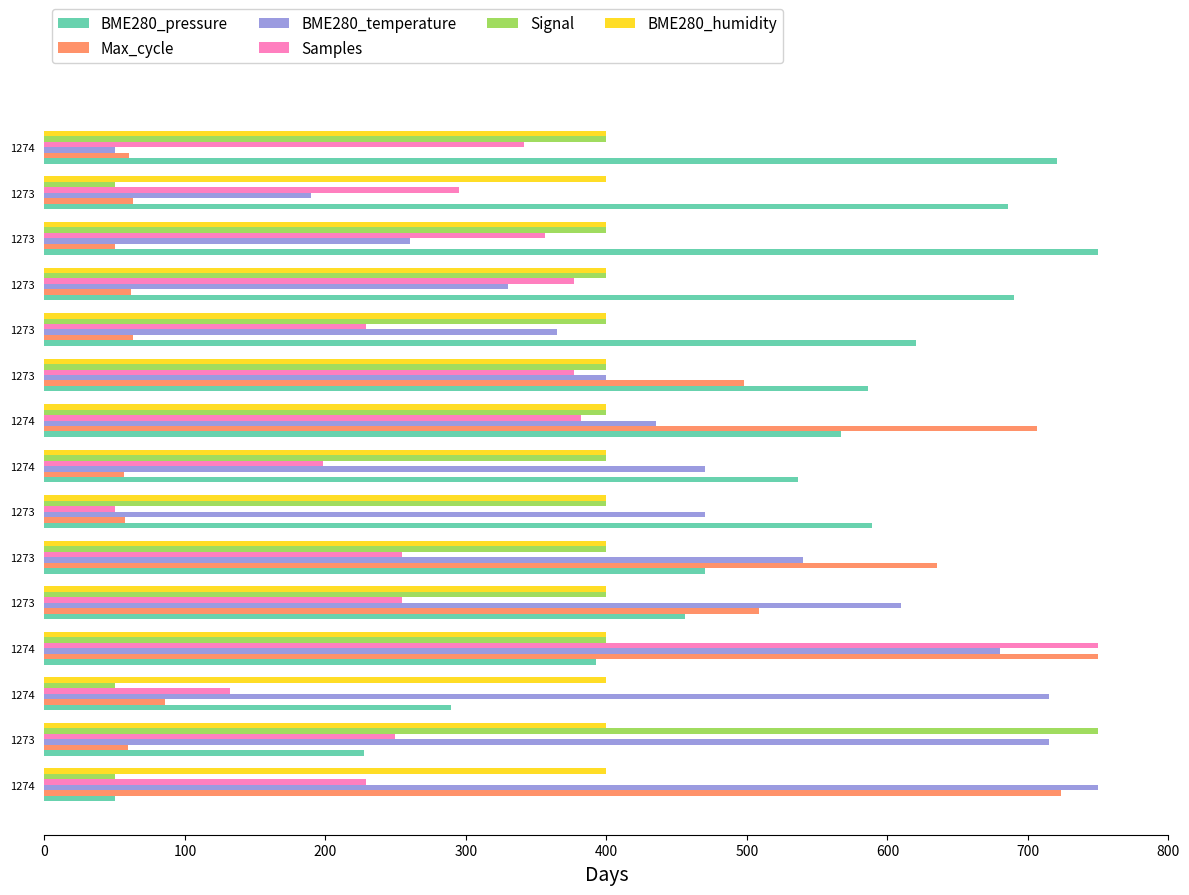

What is the difference between the maximum and minimum values in the BME280_temperature series?

700.0